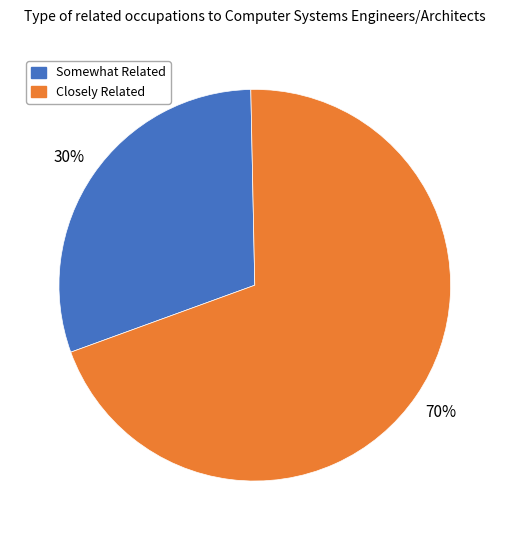

To the nearest percent, what percentage of the pie is Closely Related?

70%